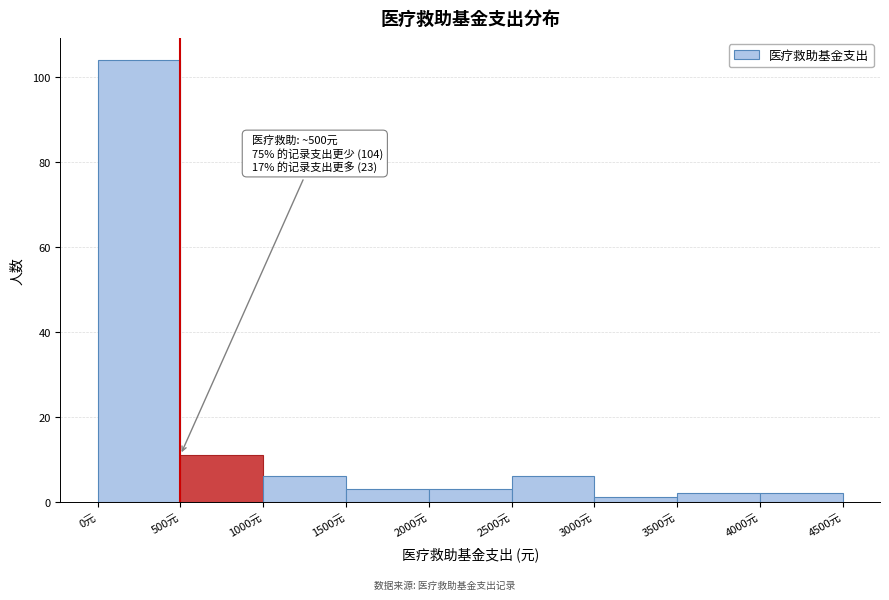

Over which range of the x-axis is the bar tallest?

0 to 500